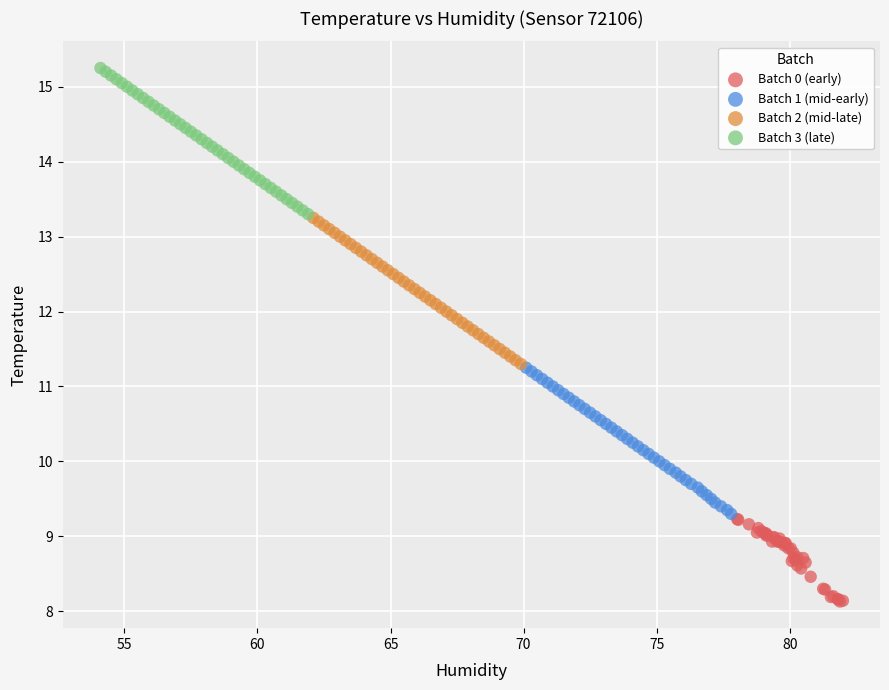

Which series contains the lowest Y value?

Batch 0 (early)